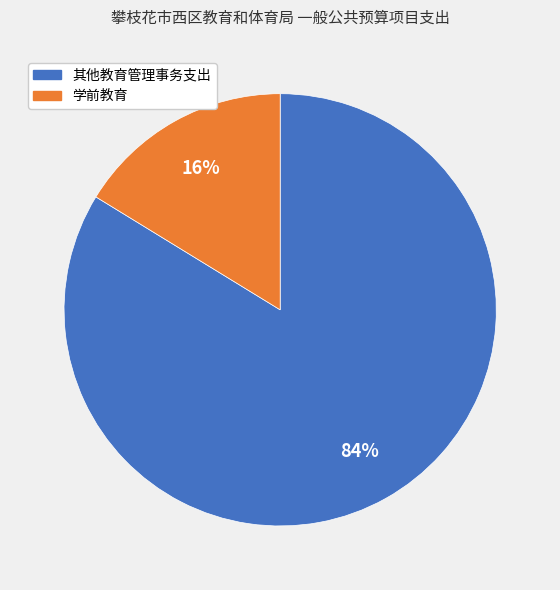

Is there a majority slice in this chart?

Yes